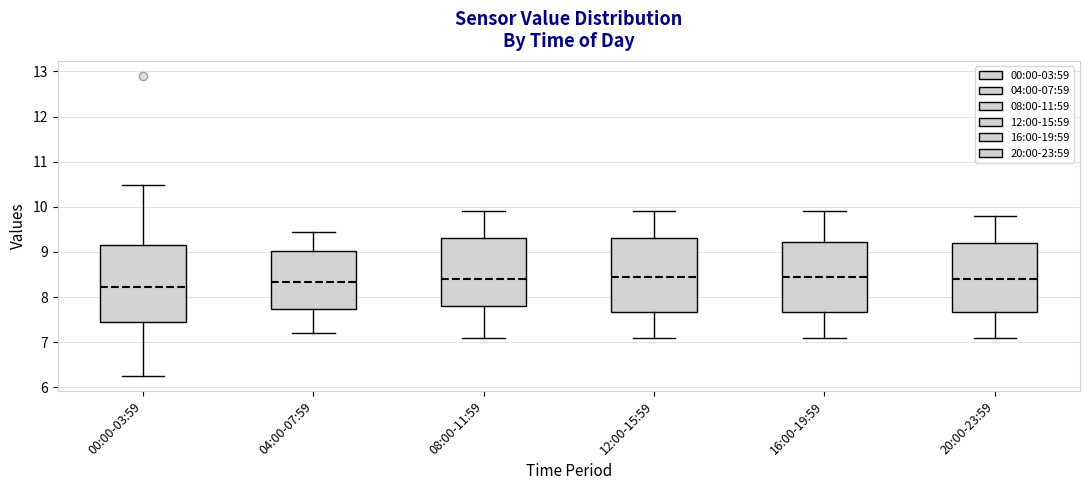

Where does the lower whisker of the box for 12:00-15:59 end on the y-axis? The values are not printed on the chart, so give them approximately, as read against the axis.

7.1